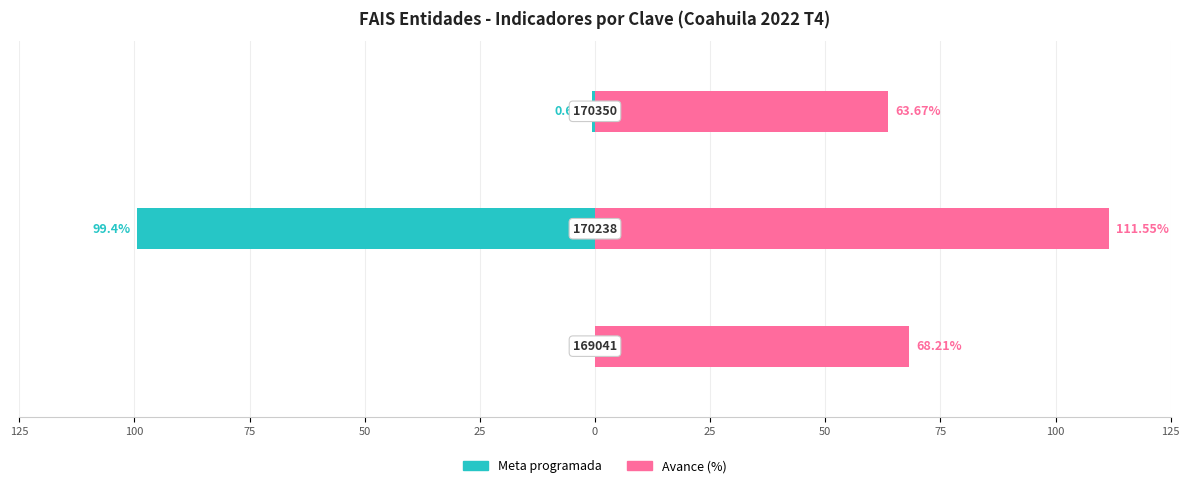

How many bars are there in total?

6